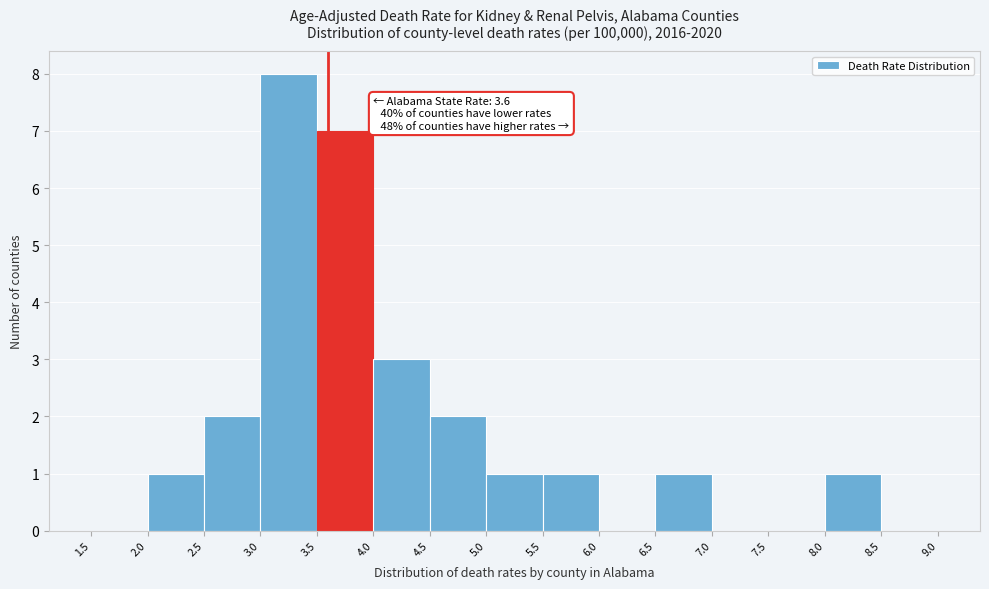

Which range on the x-axis has the tallest bar?

3.0 to 3.5